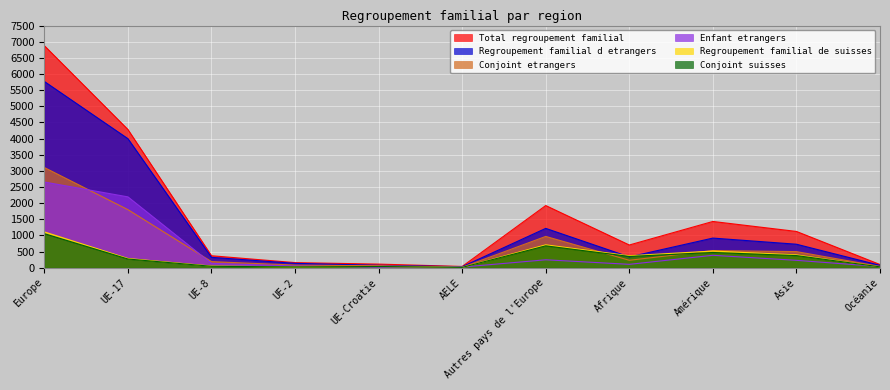

What are all the series names shown in the legend?

Total regroupement familial, Regroupement familial d etrangers, Conjoint etrangers, Enfant etrangers, Regroupement familial de suisses, Conjoint suisses